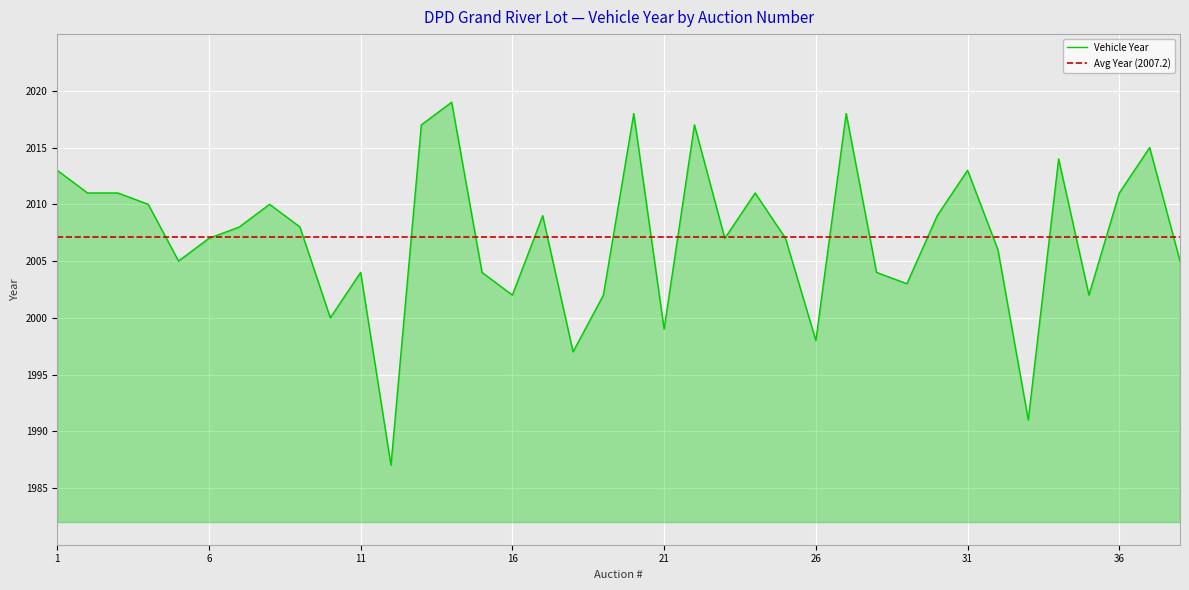

Where is the first local maximum?

8